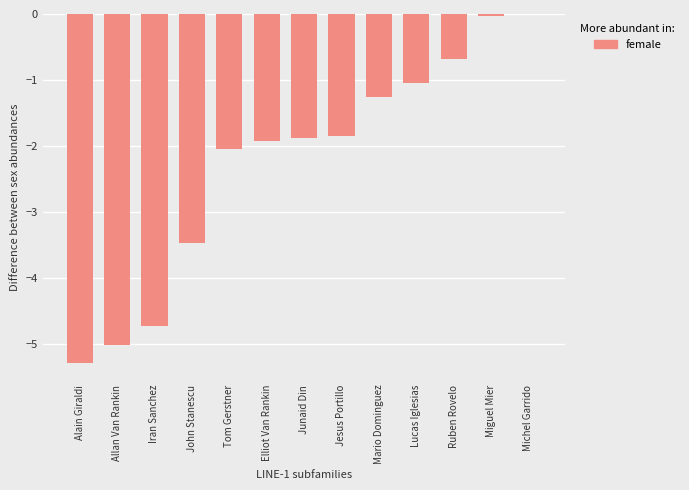

What is the sum of all values?

-29.2